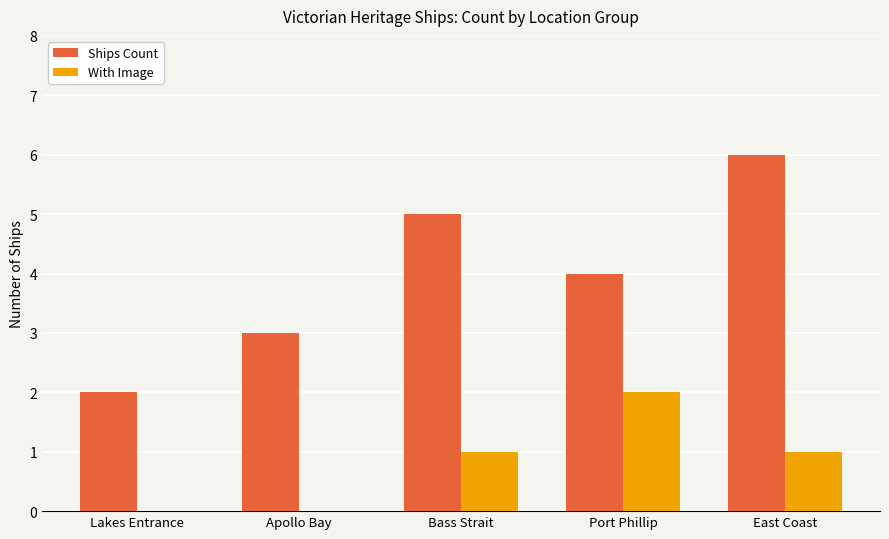

What is the sum of all With Image values?

4